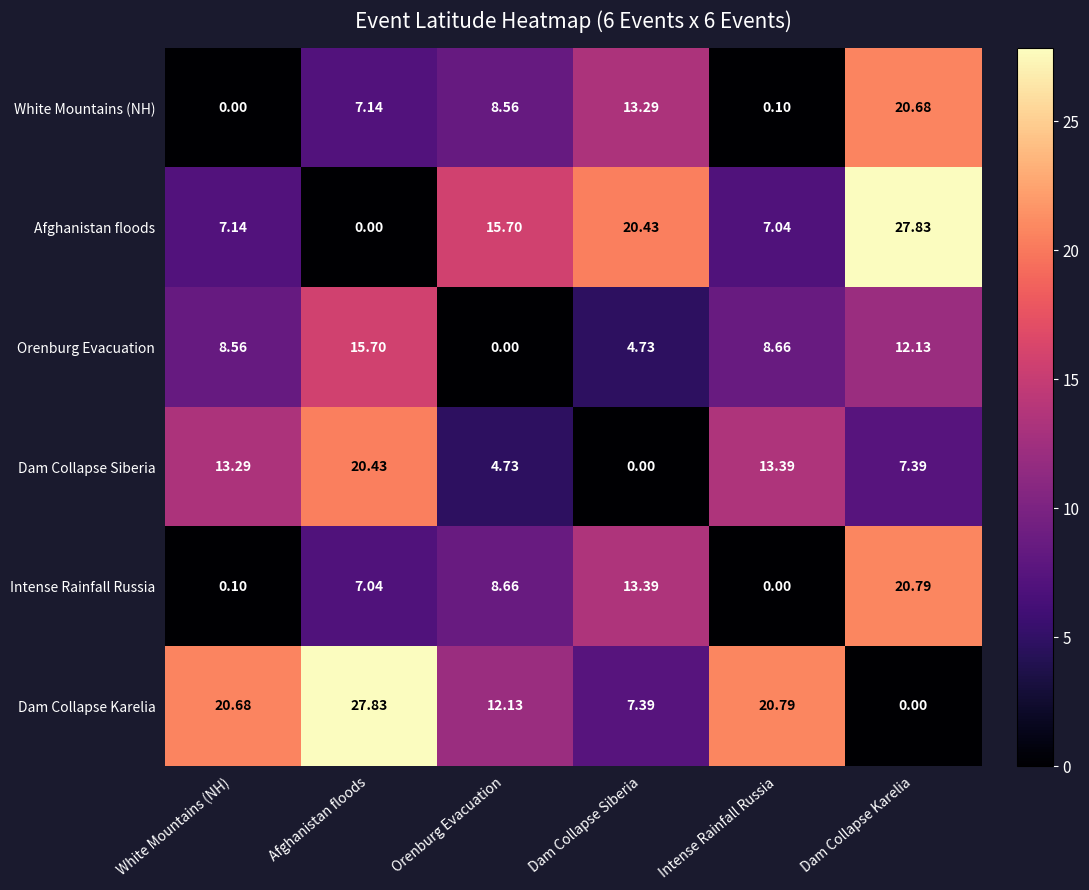

At which label is White Mountains (NH) closest to 10?

Orenburg Evacuation